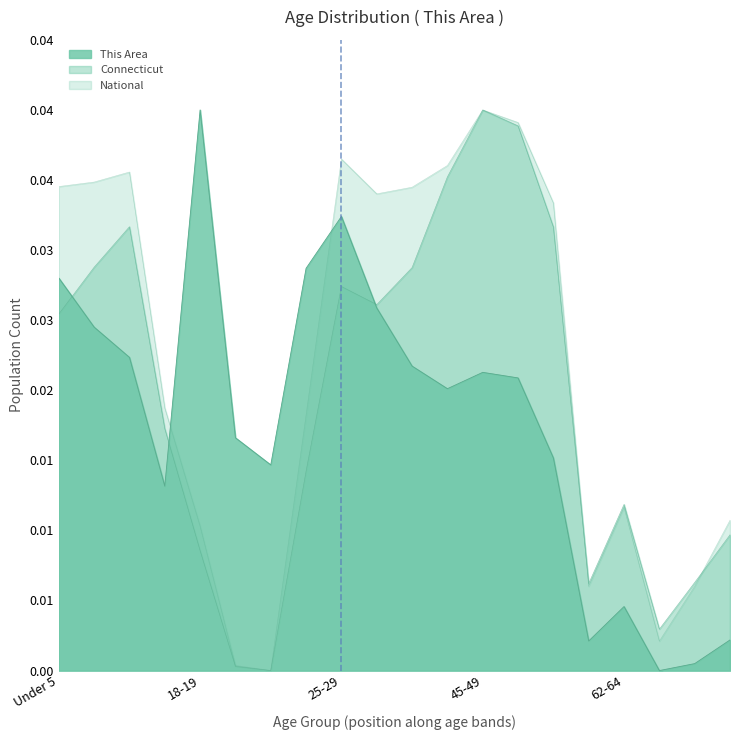

What position from the right is 25-29?

12